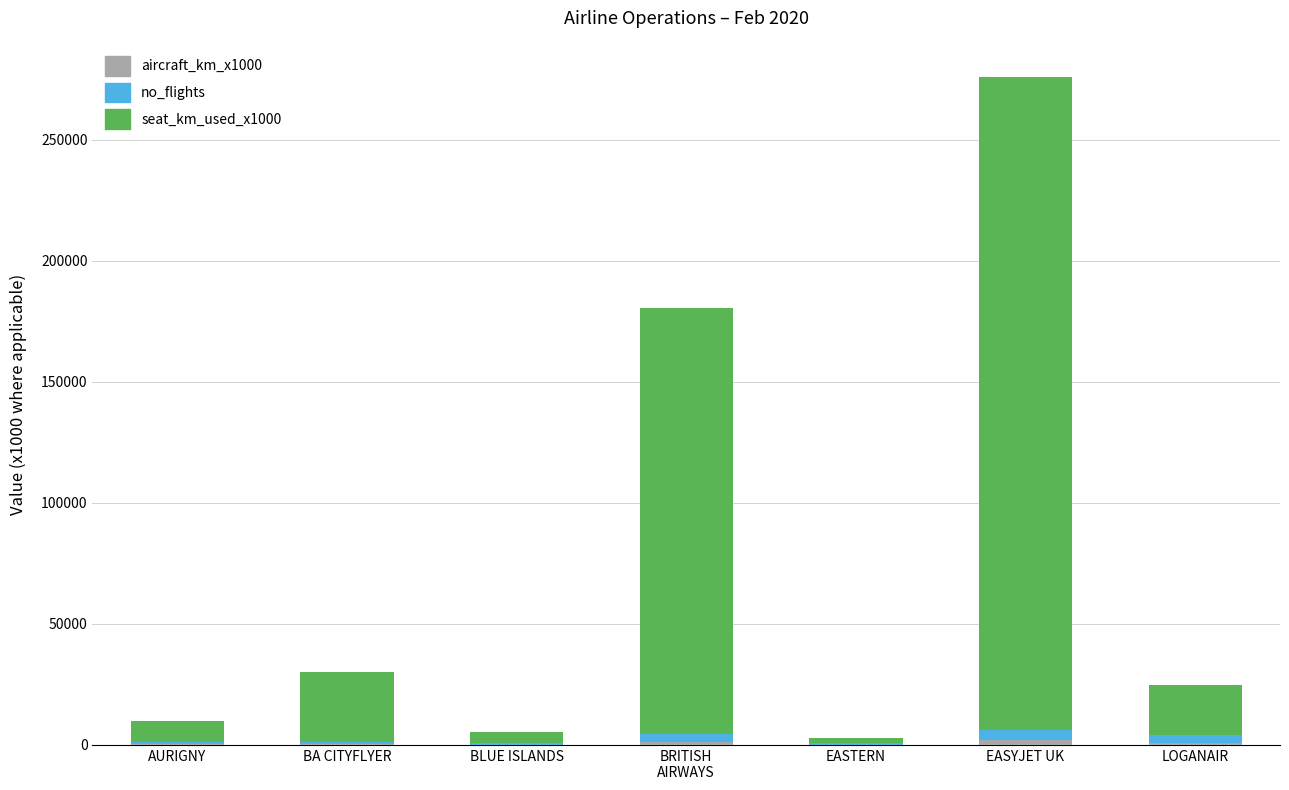

At which category is the sum across all series the highest?

EASYJET UK